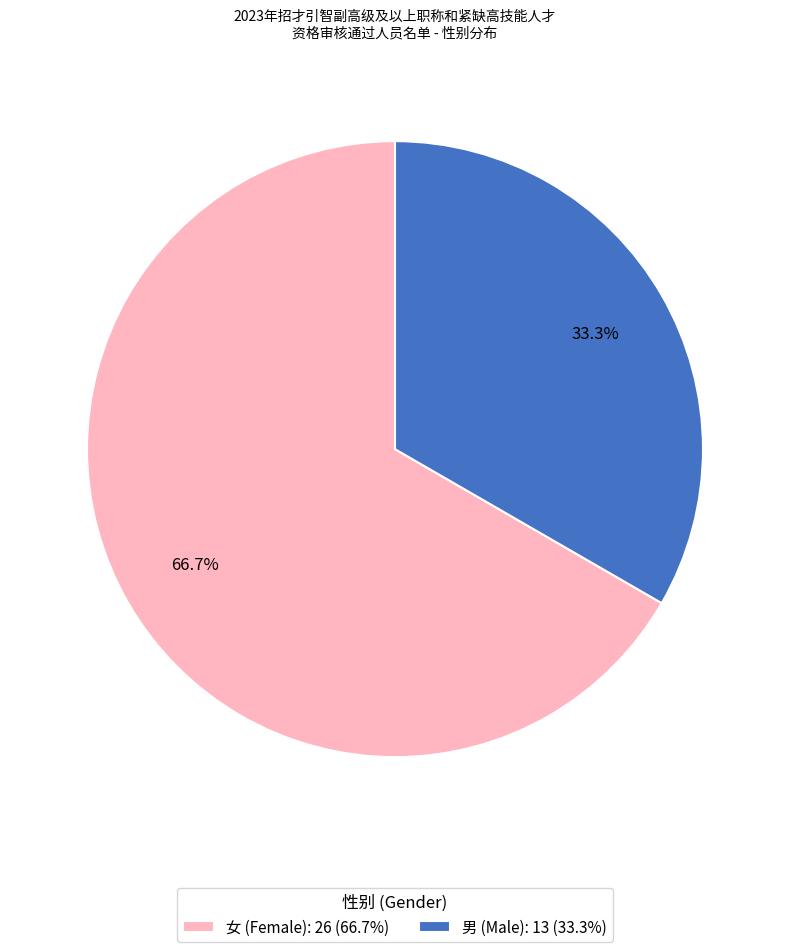

Between 男 and 女, which is larger?

女